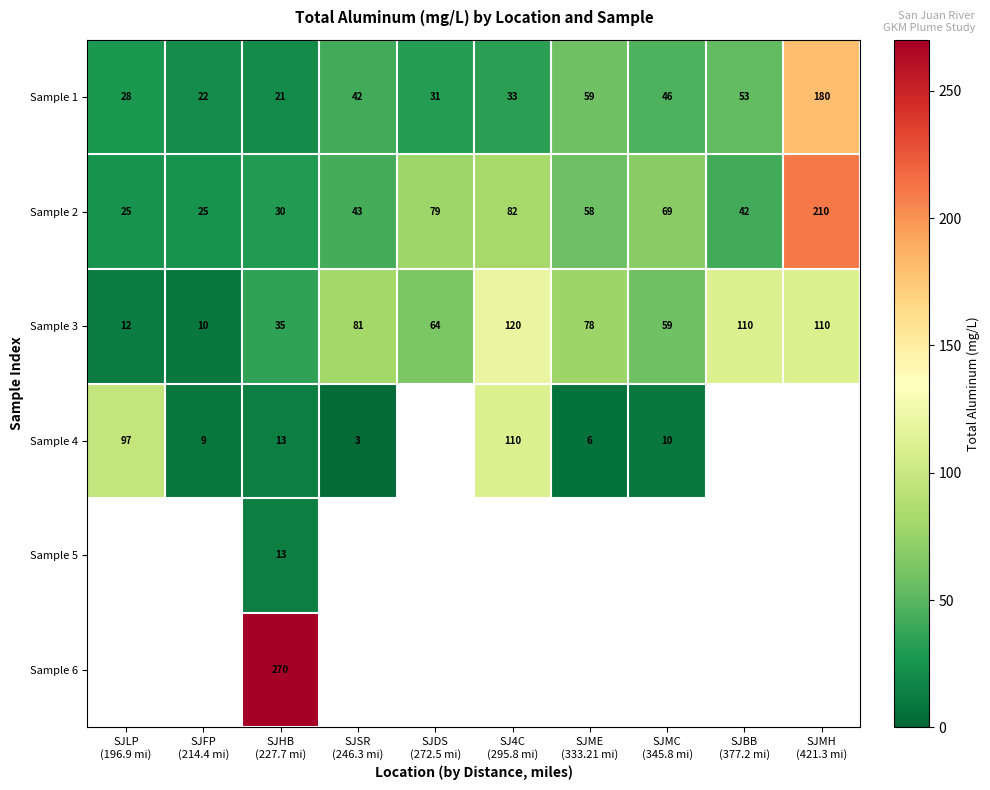

What is the sum of all Sample 3 values?

679